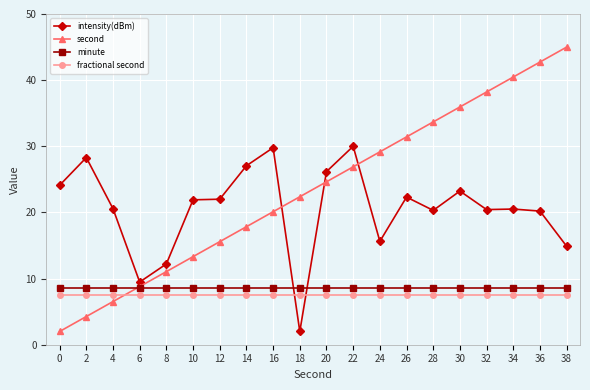

What is the difference between the highest and lowest values at 8?

4.7